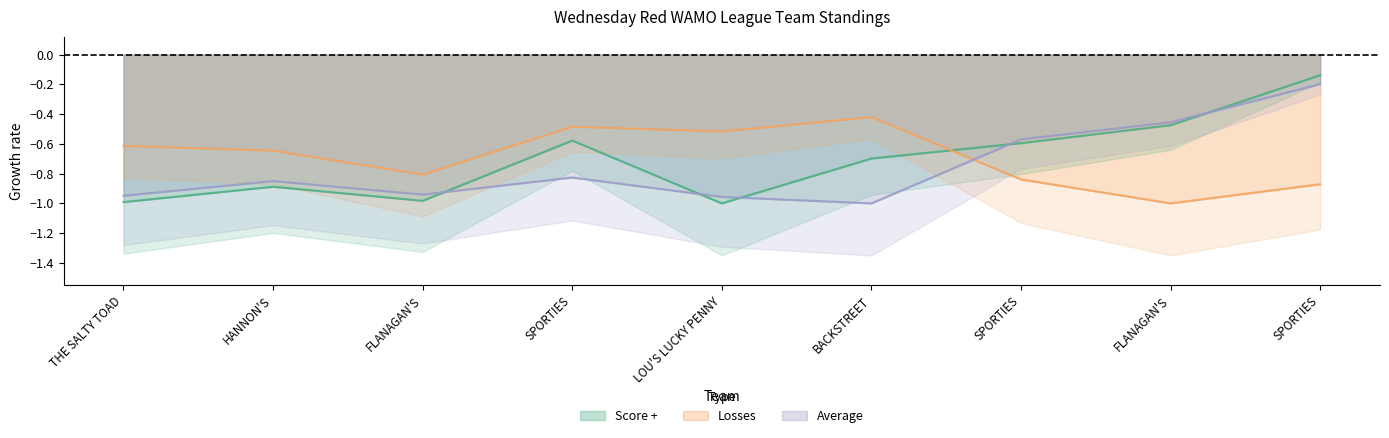

Rank the series by their average value, from lowest to highest.

Average, Score +, Losses